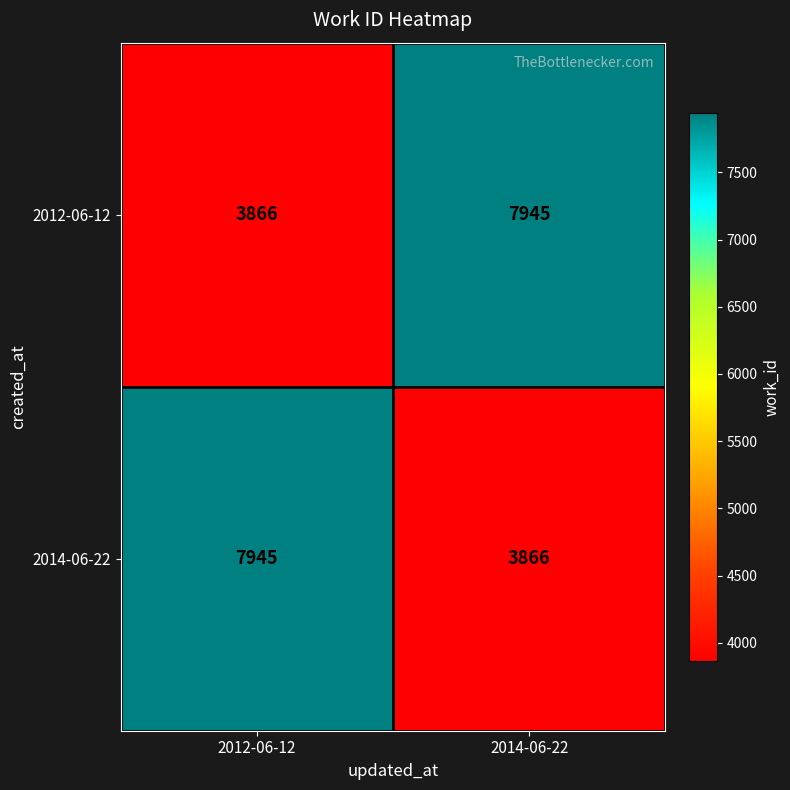

What is the difference between the maximum and minimum values in the 2012-06-12 series?

4079